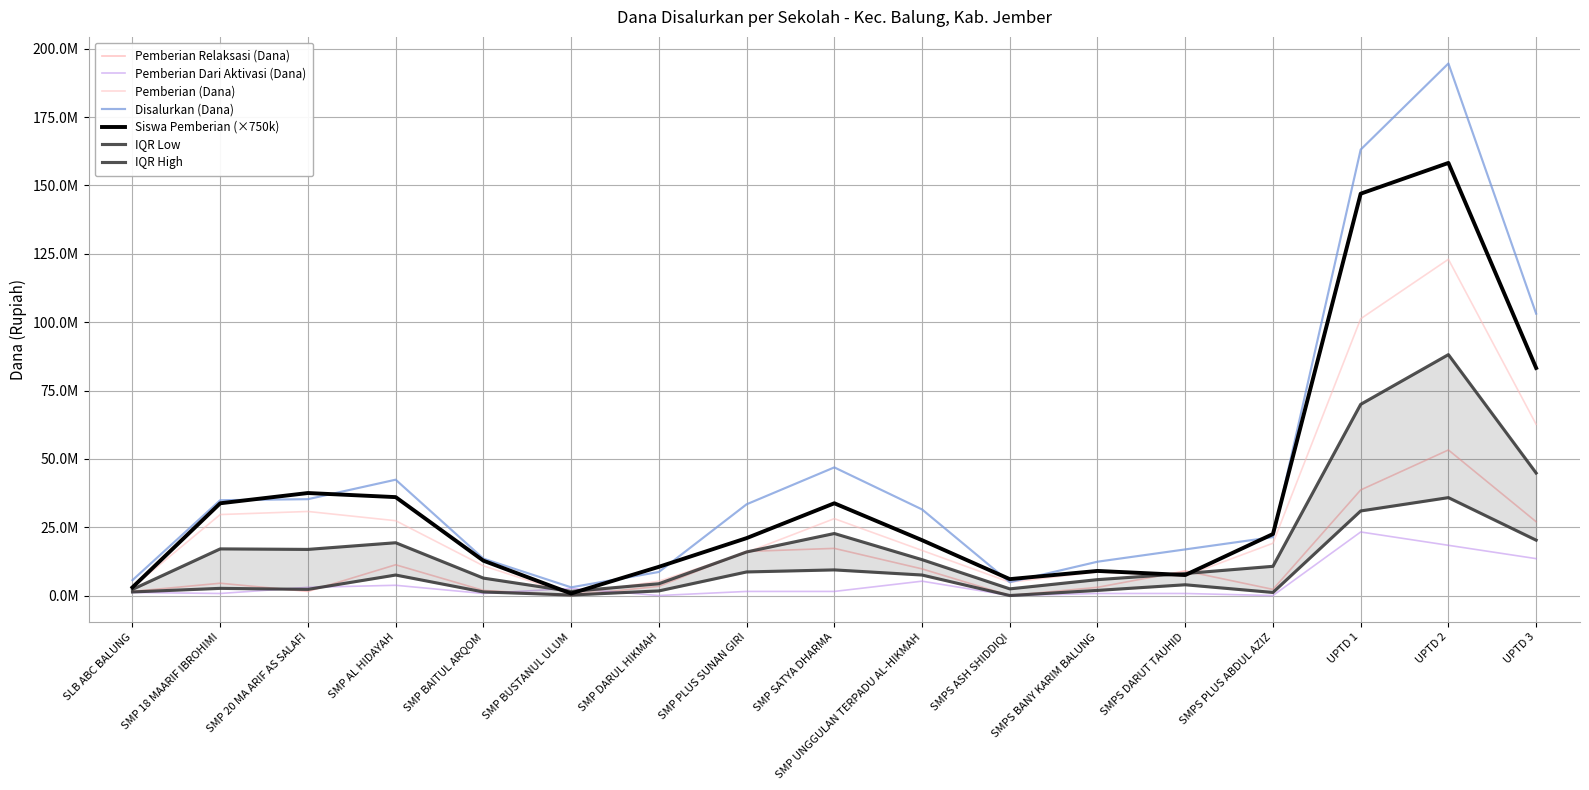

What is the spread (max minus min) of values at SMP PLUS SUNAN GIRI?

31875000